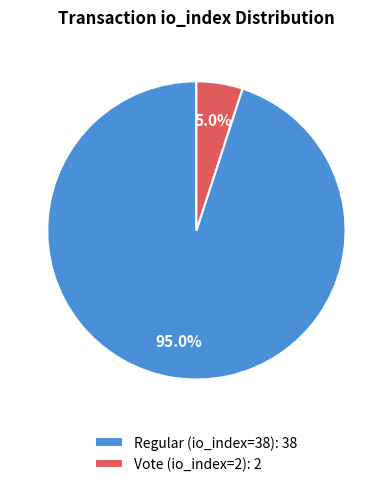

Is the sum of Regular (io_index=38) and Vote (io_index=2) greater than half?

Yes